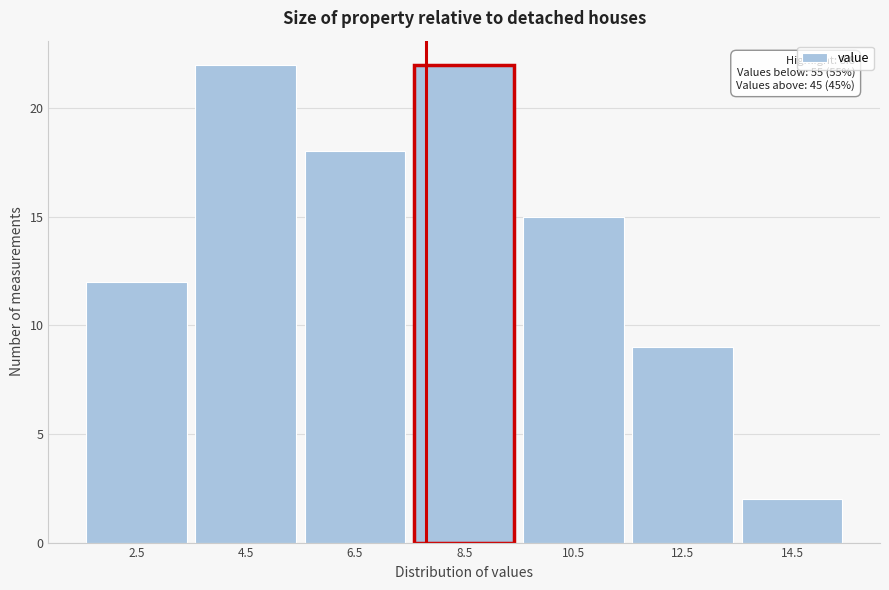

Reading left to right, what are all the values shown in this chart?

12	22	18	22	15	9	2